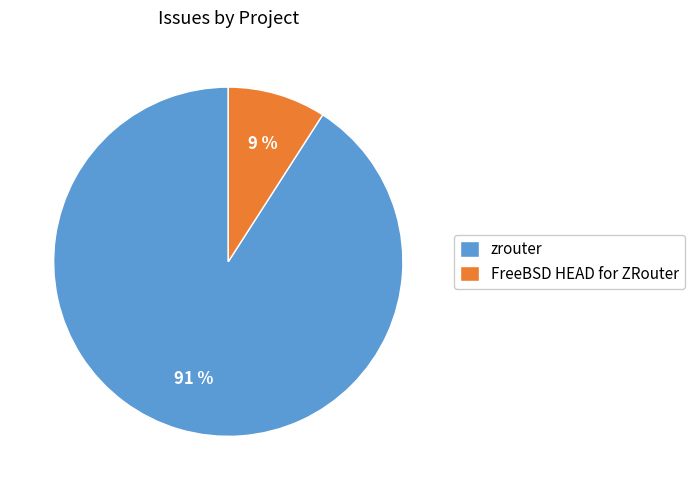

How many segments does this pie chart have?

2